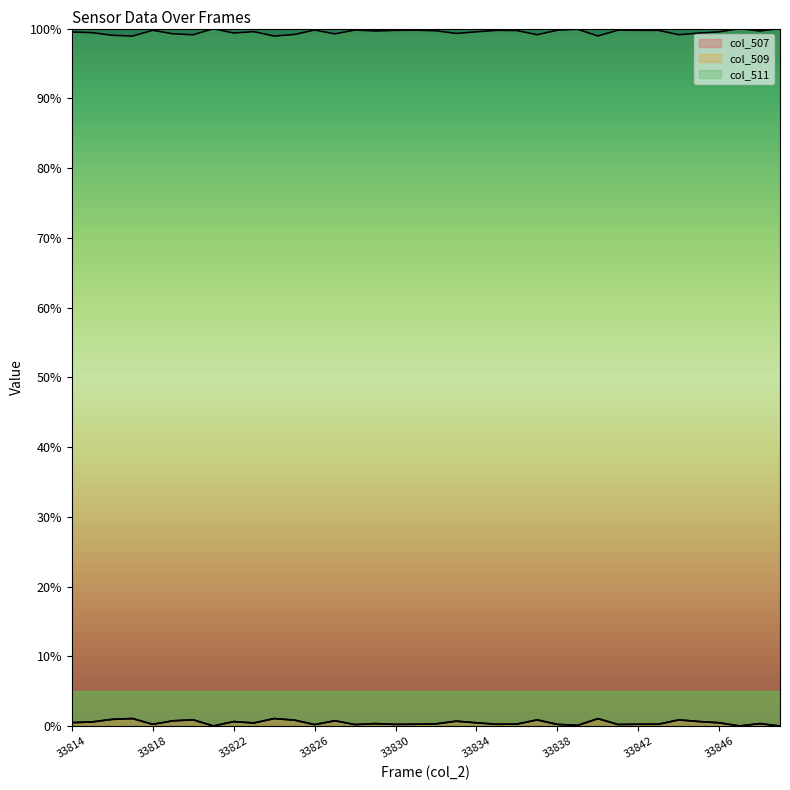

Rank the series at 33828 from lowest to highest value.

col_507, col_509, col_511